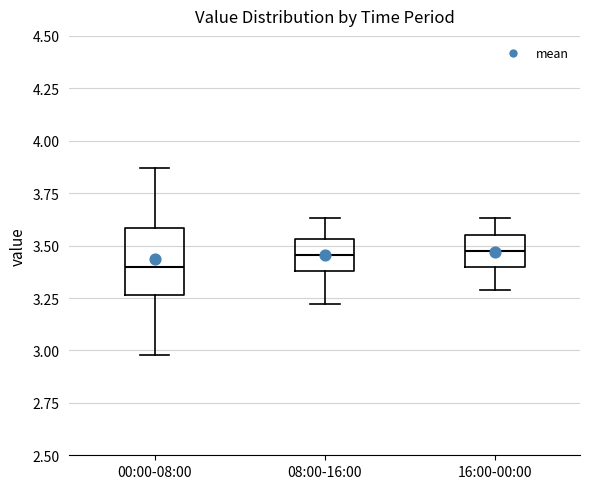

Reading left to right, transcribe this box plot: for each box, give where its median line is, the range the box spans, and where its two whiskers end, as read against the y-axis. The values are not printed on the chart, so give them approximately, as read against the axis.

00:00-08:00: median 3.40, box 3.25 to 3.60, whiskers 3.00 to 3.85
08:00-16:00: median 3.45, box 3.40 to 3.55, whiskers 3.20 to 3.65
16:00-00:00: median 3.50, box 3.40 to 3.55, whiskers 3.30 to 3.65